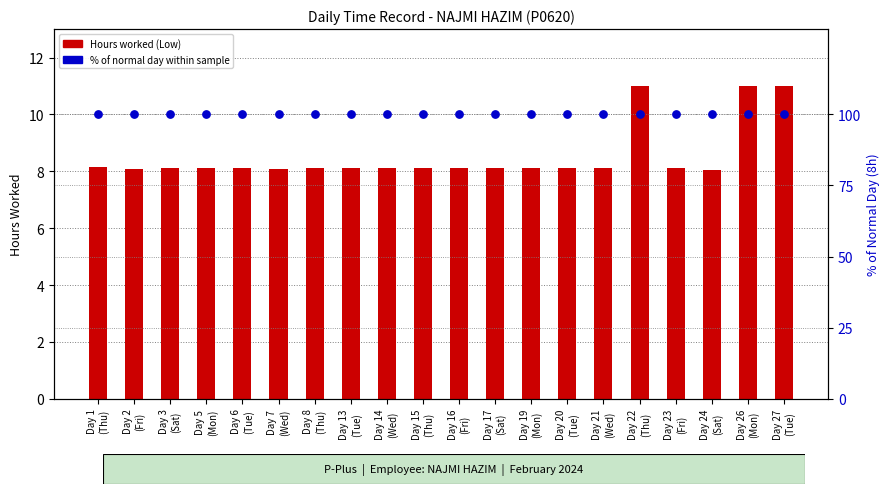

At which category is the sum across all series the highest?

Day 26
(Mon)